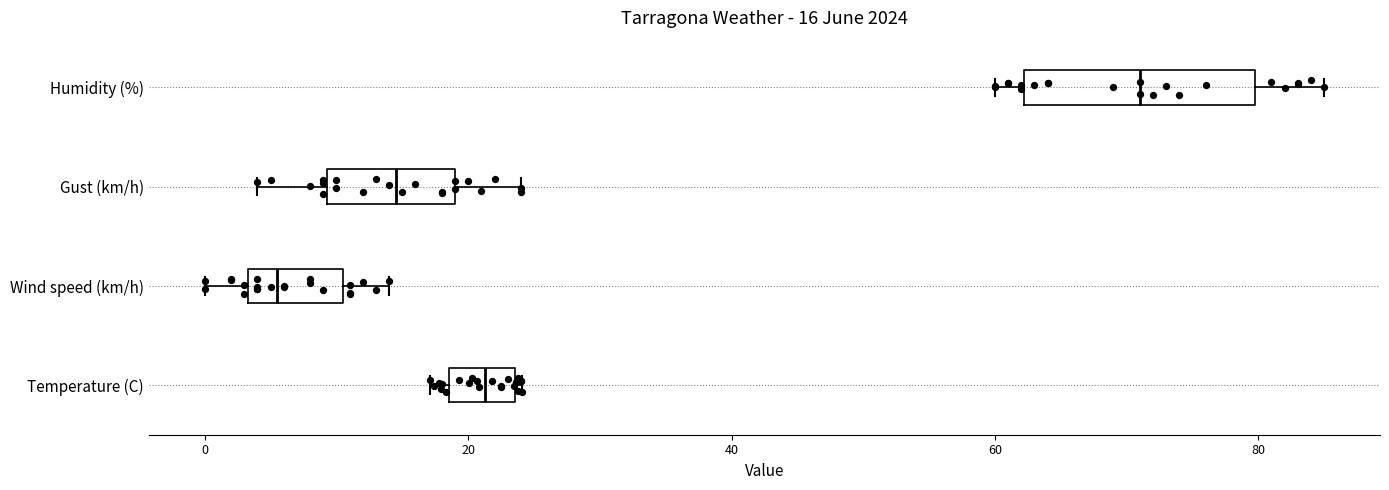

Which box's median line is the furthest to the right?

Humidity (%)